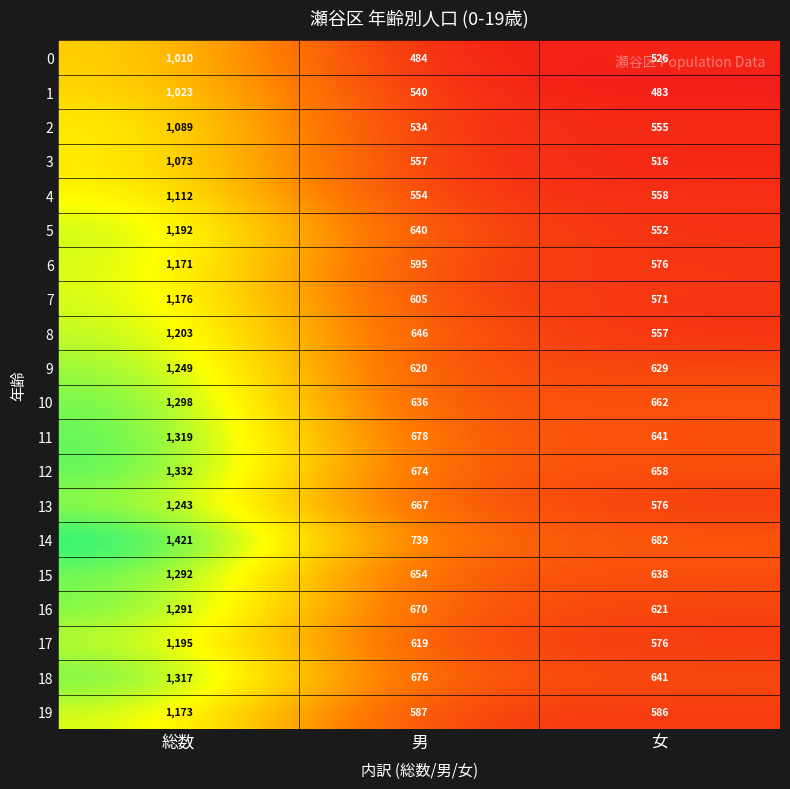

The 19 series shows 587 at 男. True or false?

True